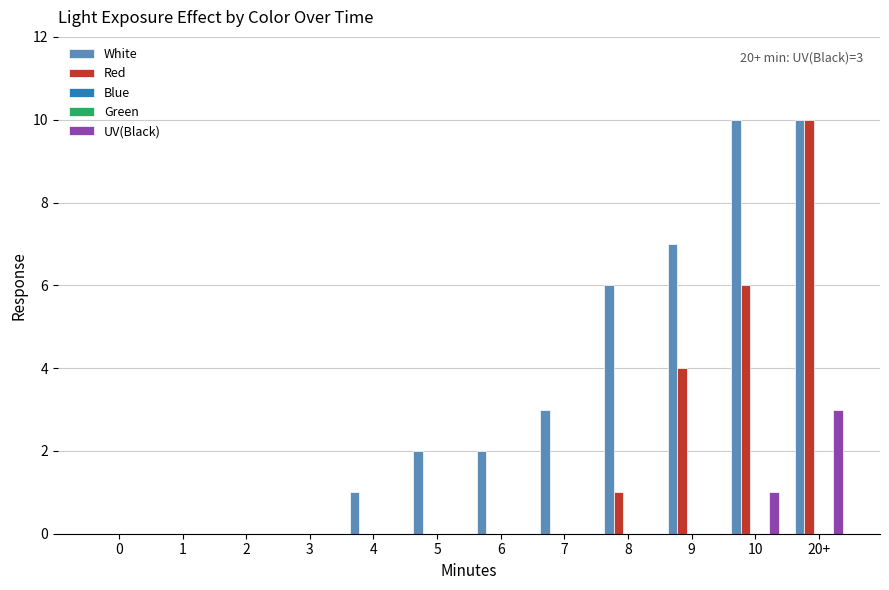

What are all the series names shown in the legend?

White, Red, Blue, Green, UV(Black)